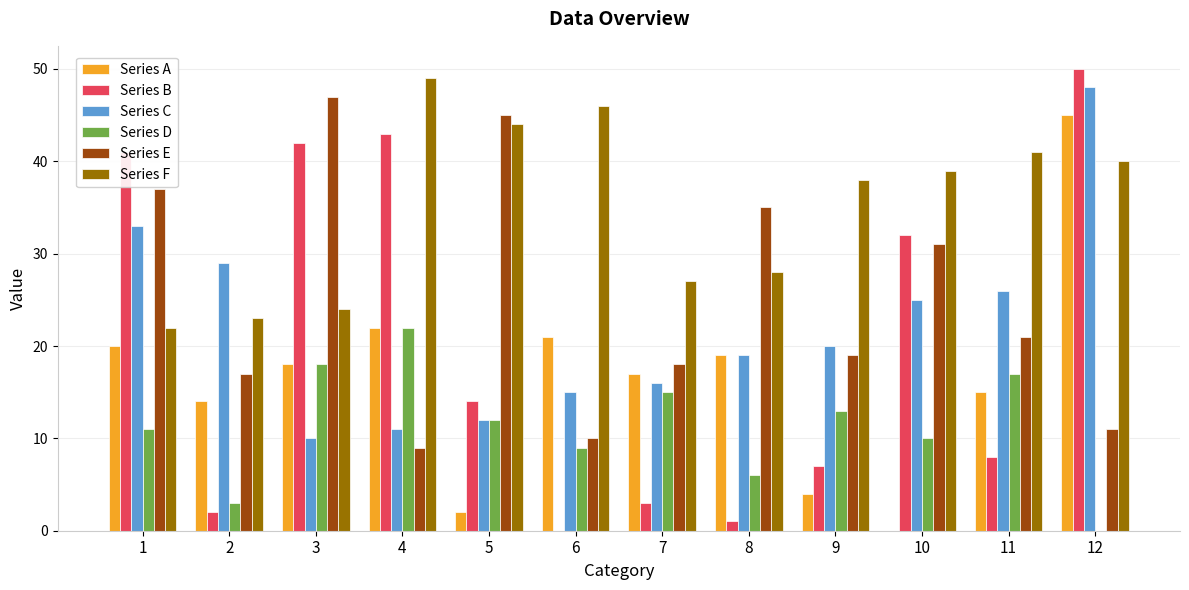

What is the sum of all Series C values?

264